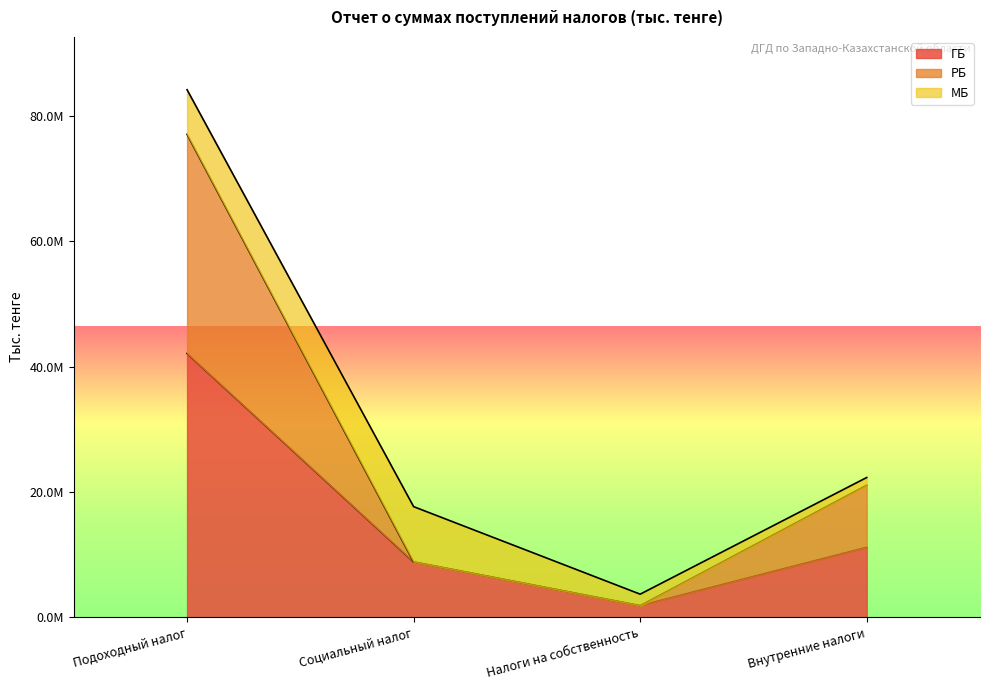

True or false: ГБ and РБ cross at least once.

False